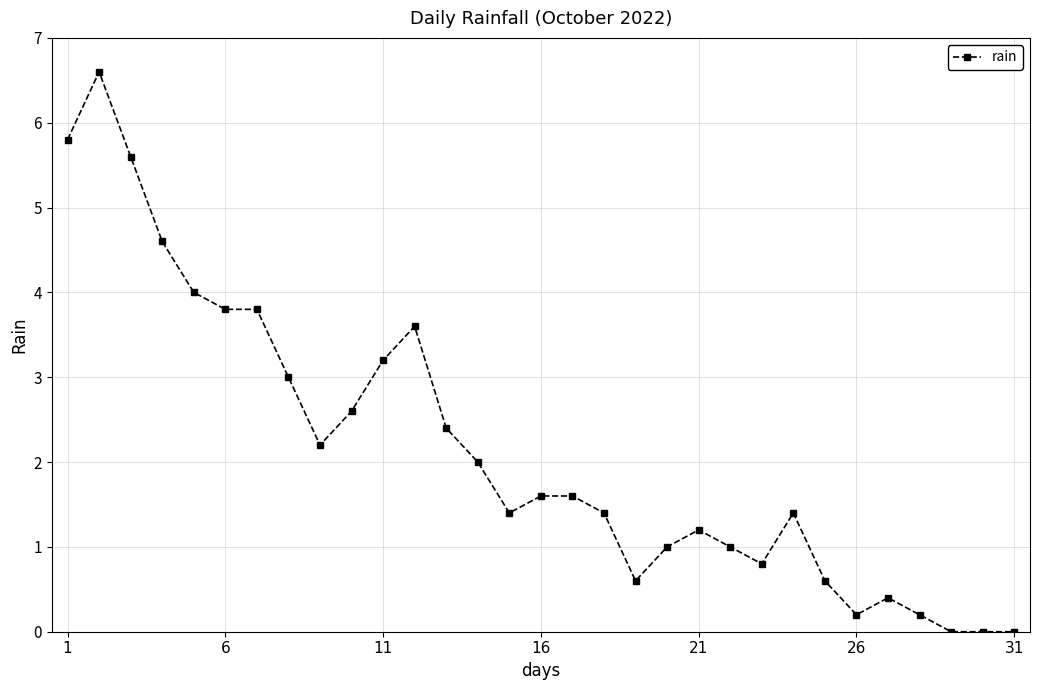

What is the value of the 9th point from the left?

2.2